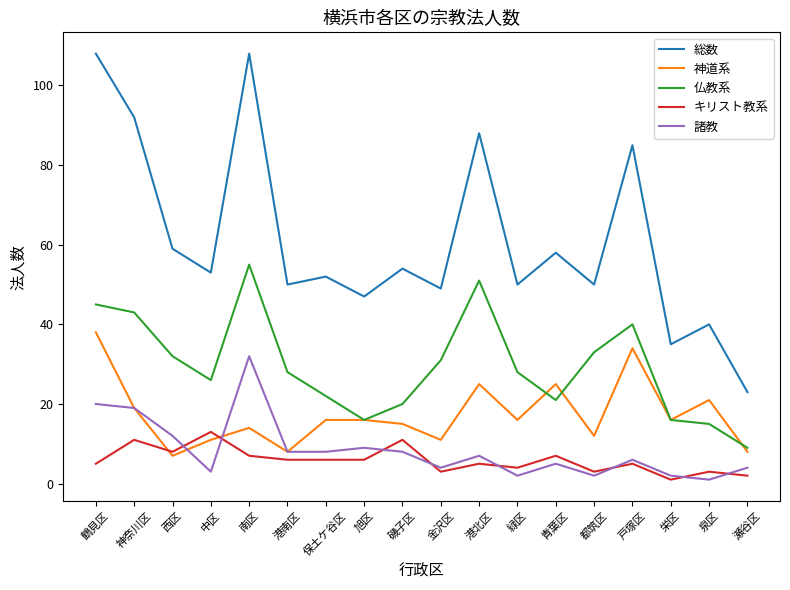

True or false: 神道系 has a value of 4 at 旭区.

False